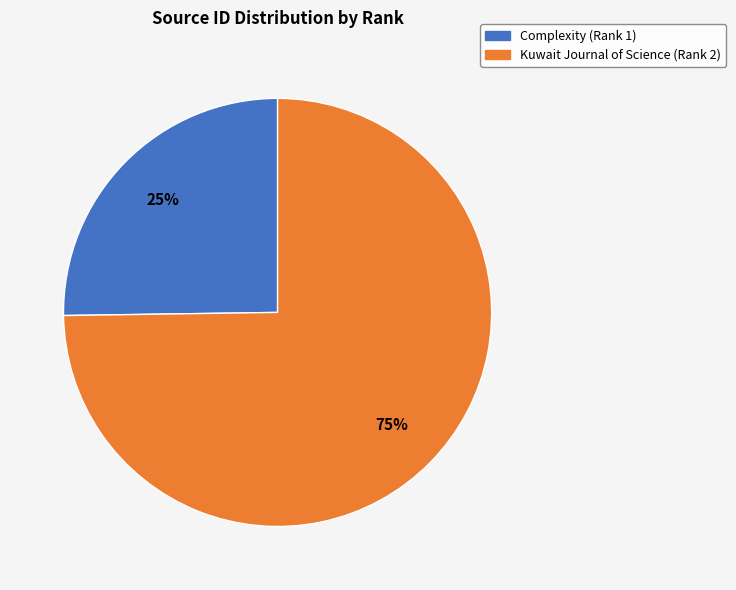

To the nearest percent, what is the difference between the Kuwait Journal of Science (Rank 2) and Complexity (Rank 1) slice percentages?

50%